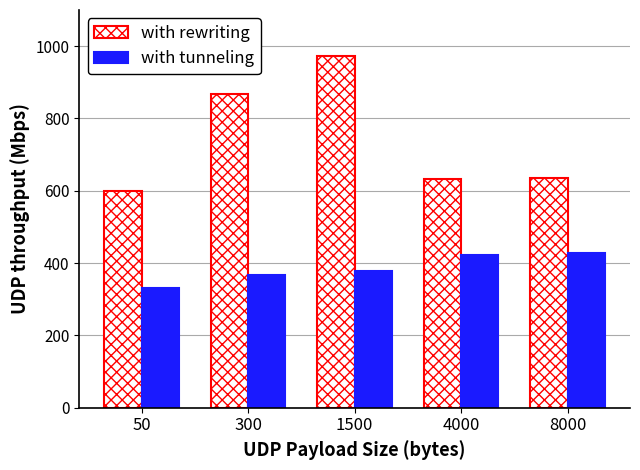

What is the difference between the highest and lowest values at 4000?

210